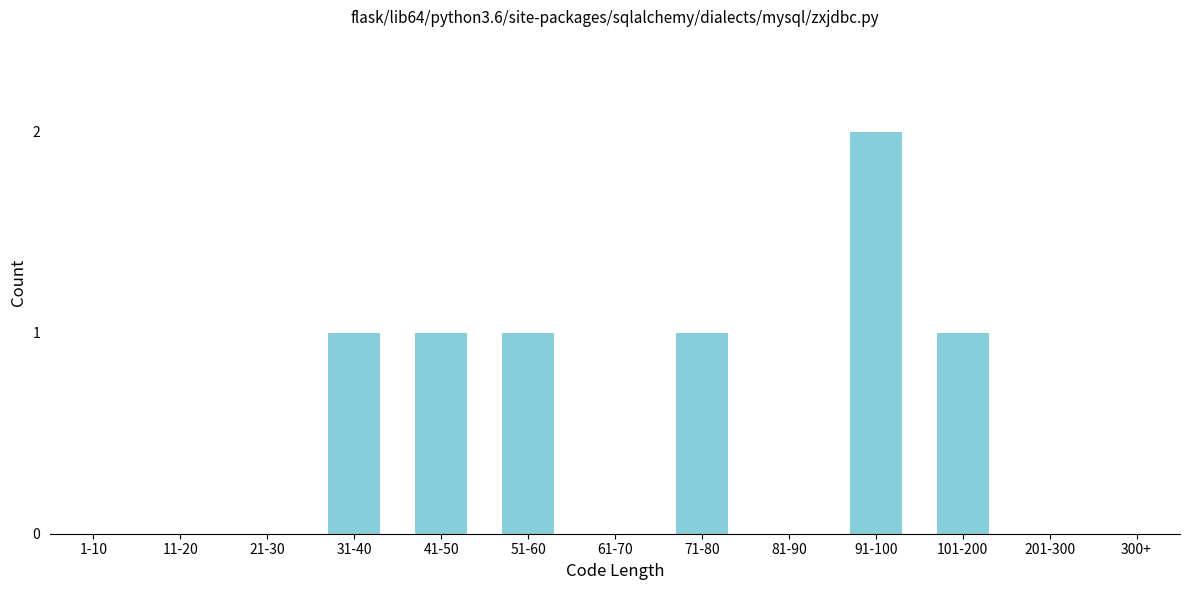

Reading right to left, extract all data points from this chart.

300+=0	201-300=0	101-200=1	91-100=2	81-90=0	71-80=1	61-70=0	51-60=1	41-50=1	31-40=1	21-30=0	11-20=0	1-10=0